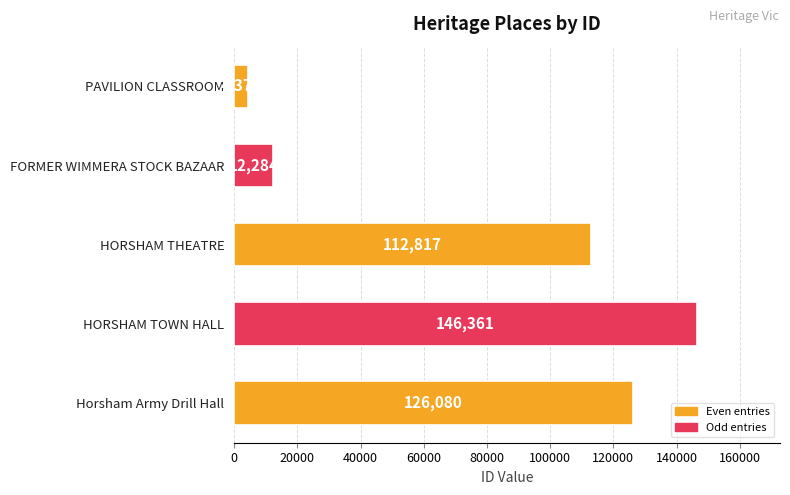

Reading top to bottom, list all the values displayed in this chart.

PAVILION CLASSROOM=4371	FORMER WIMMERA STOCK BAZAAR=12284	HORSHAM THEATRE=112817	HORSHAM TOWN HALL=146361	Horsham Army Drill Hall=126080